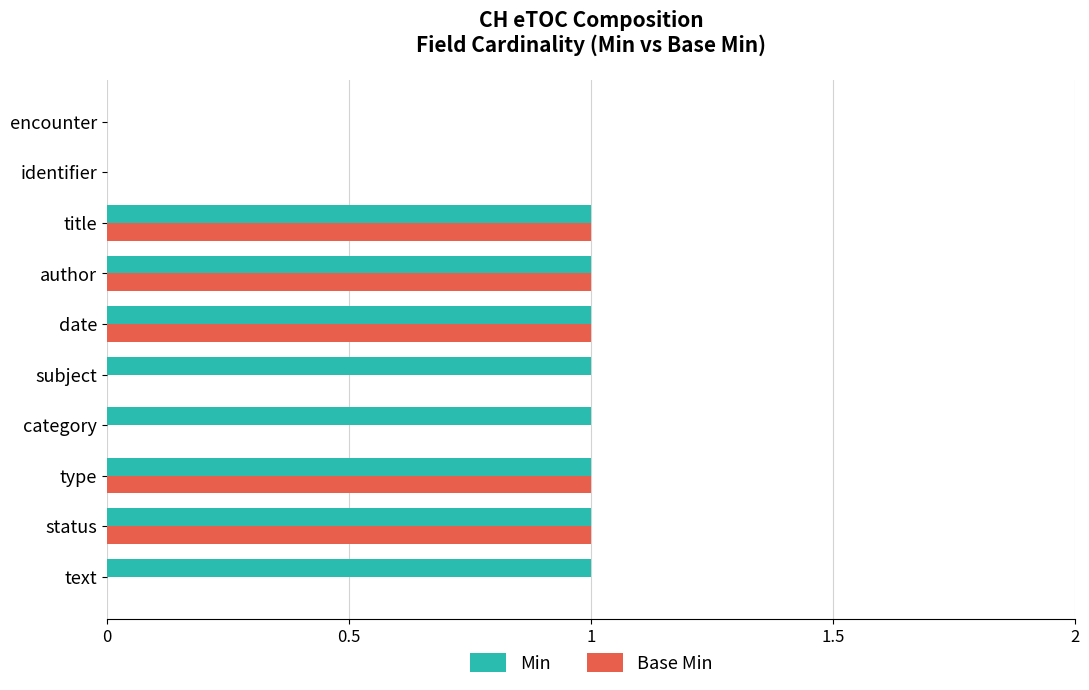

Which series has the largest total across all categories?

Min